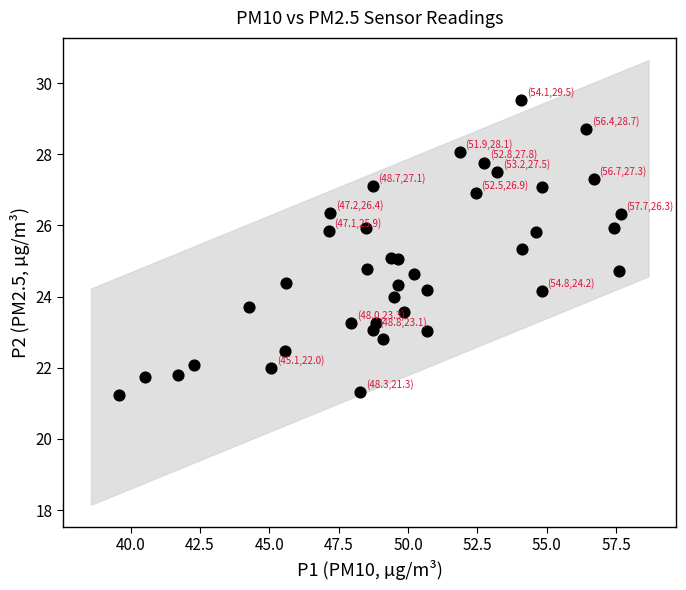

What is the range of X values (max minus min)?

18.1